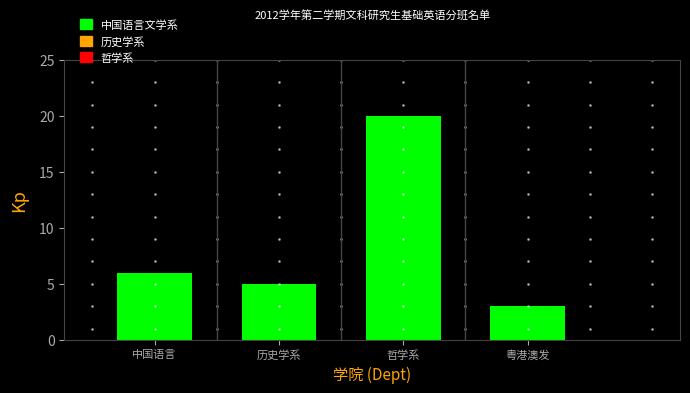

Reading left to right, list all the values displayed in this chart.

6	5	20	3